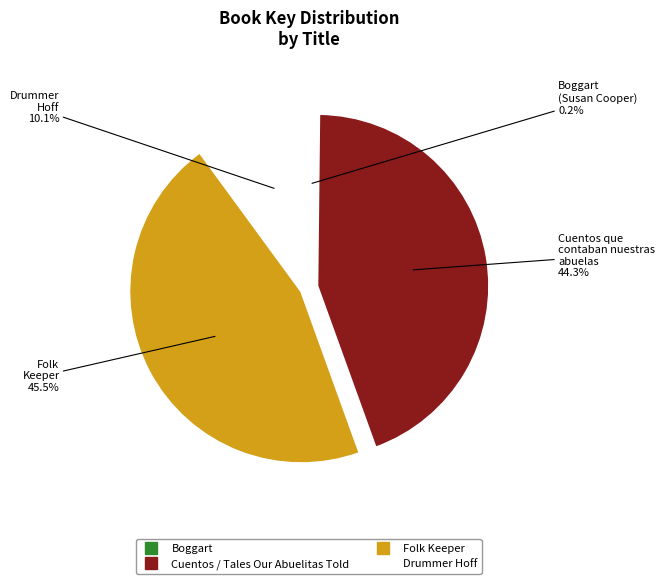

Does any single category account for the majority?

No